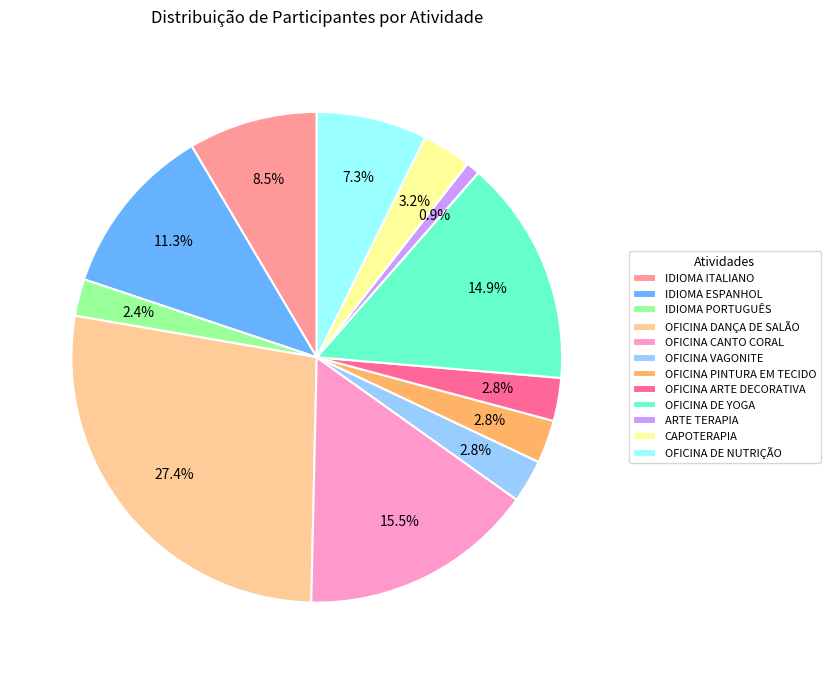

How many slices are in this pie chart?

12